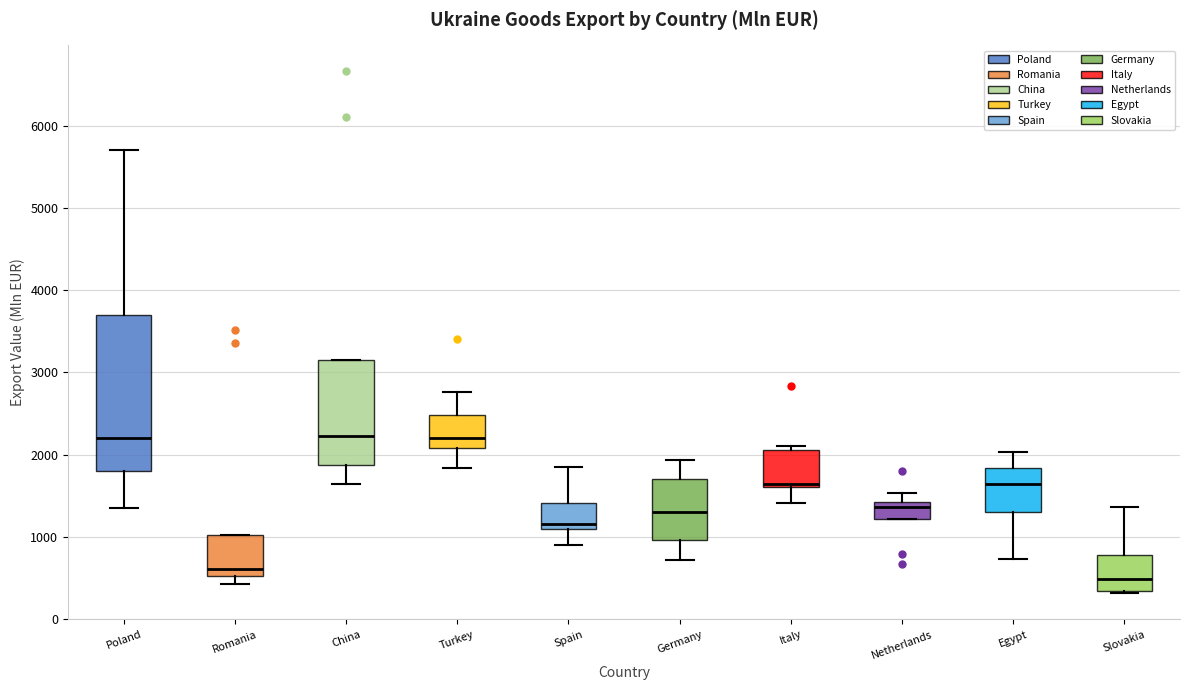

Which box's median line is the lowest?

Slovakia